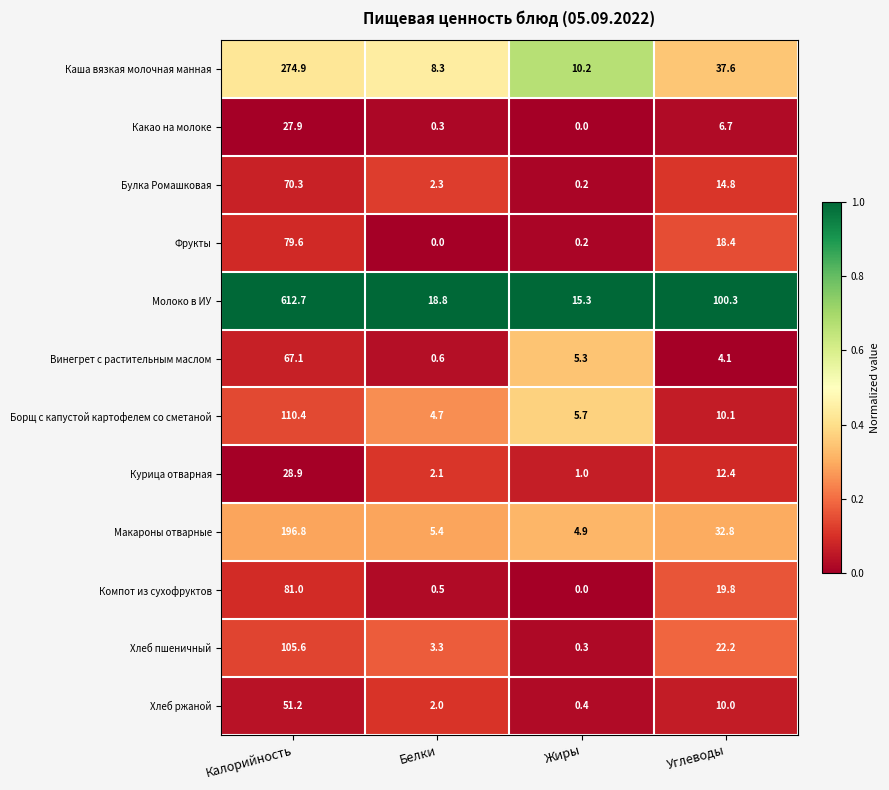

At how many categories does at least one series exceed 0?

4